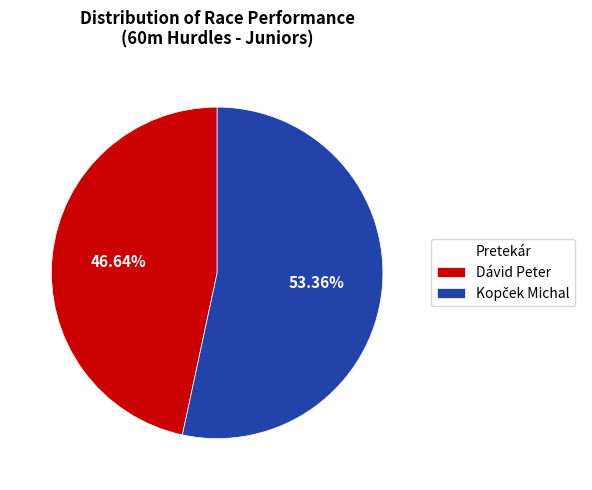

How many slices are in this pie chart?

2